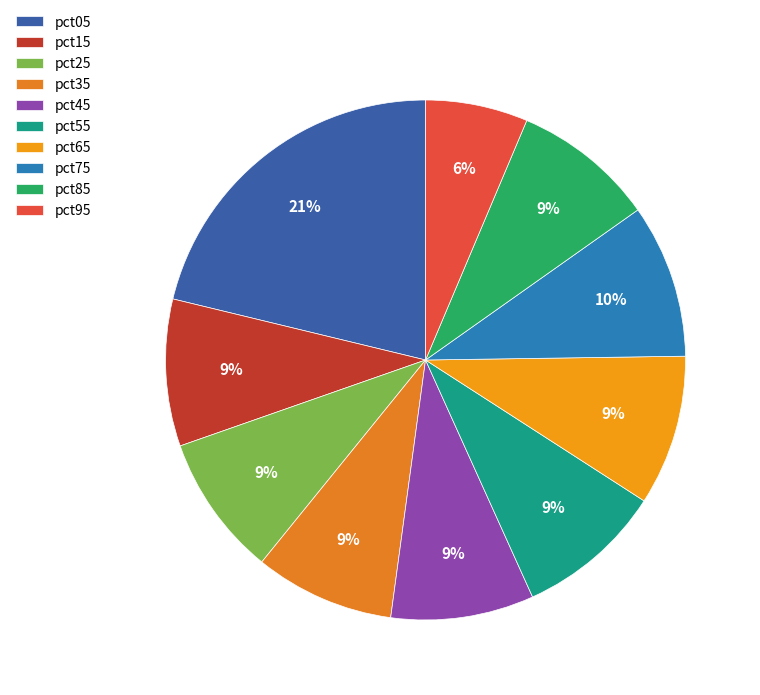

Is there a majority slice in this chart?

No